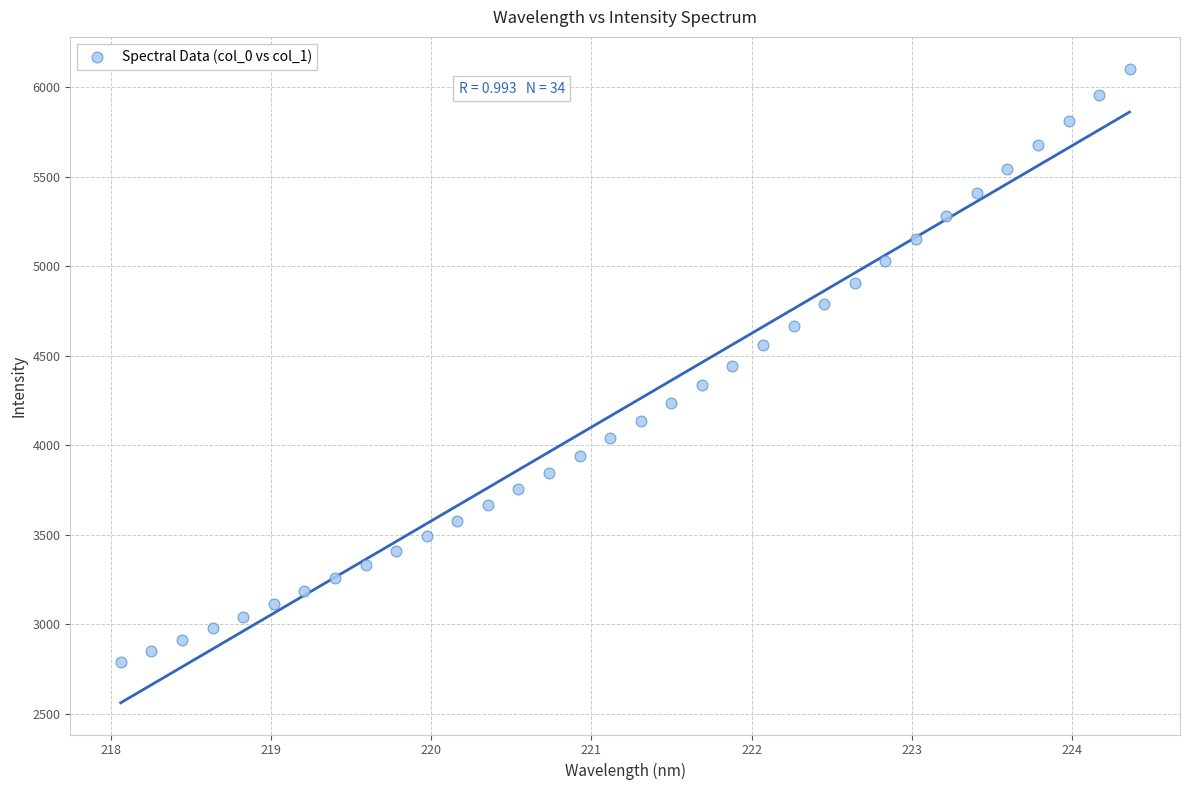

What is the range of X values (max minus min)?

6.3